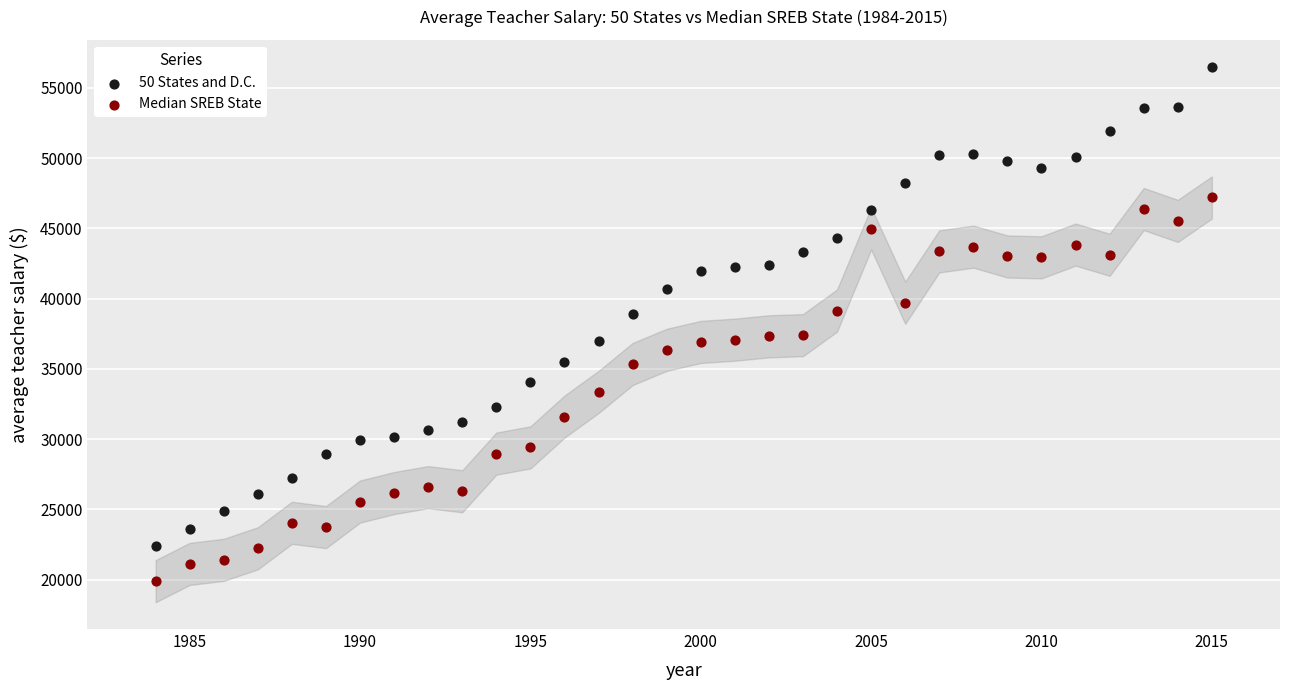

Across all data points, what is the range of Y values (max minus min)?

36631.5